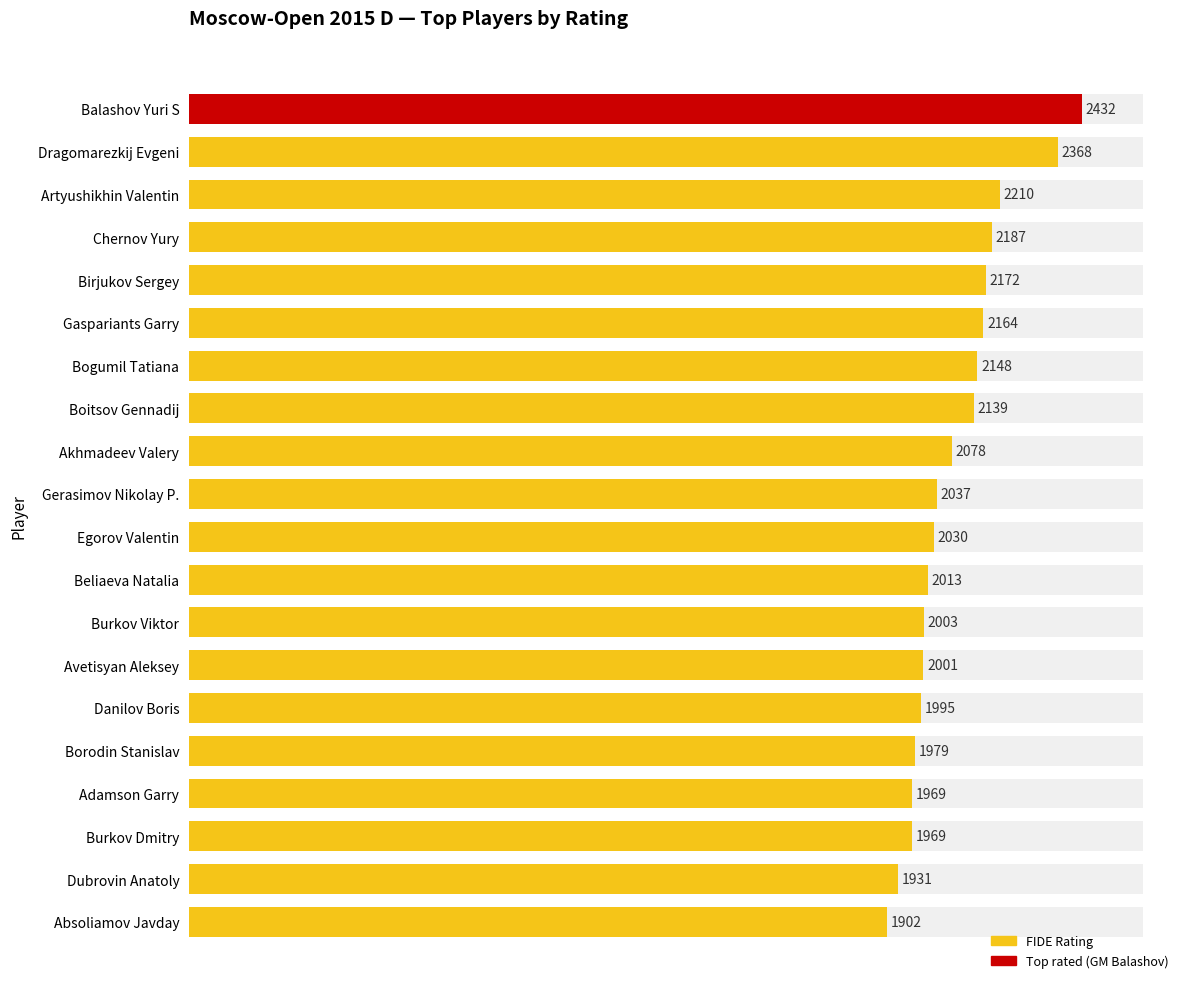

What is the minimum value shown in the chart?

1902